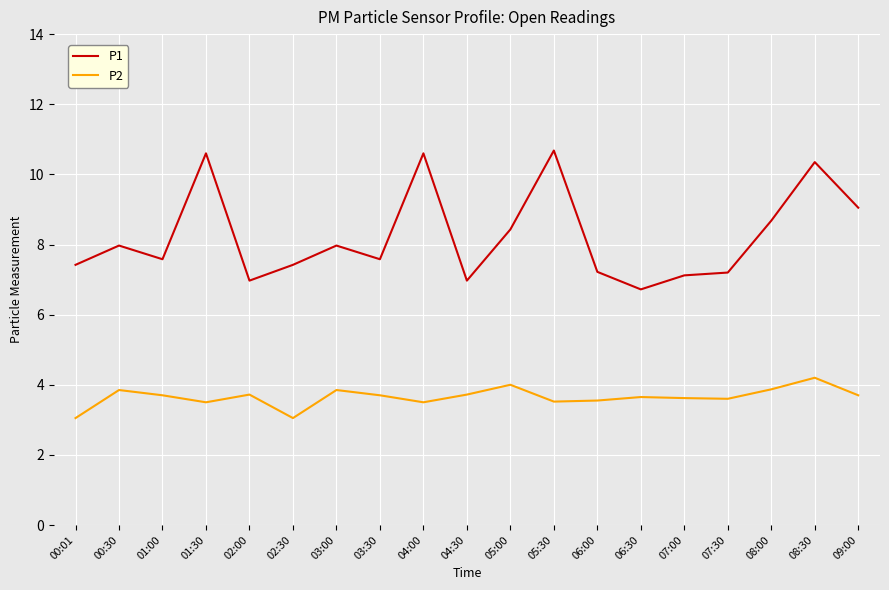

Which series has the widest spread of values?

P1